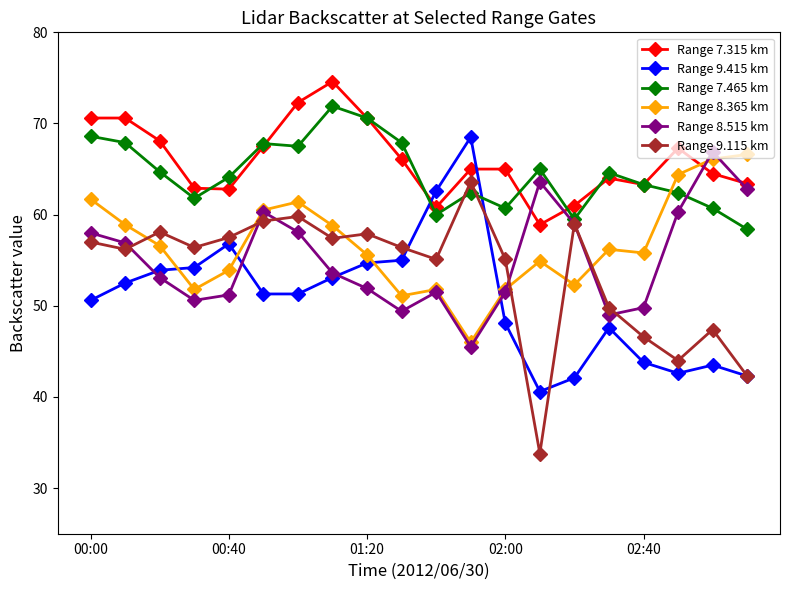

What is the difference between the maximum and second lowest values in the Range 9.115 km series?

21.3